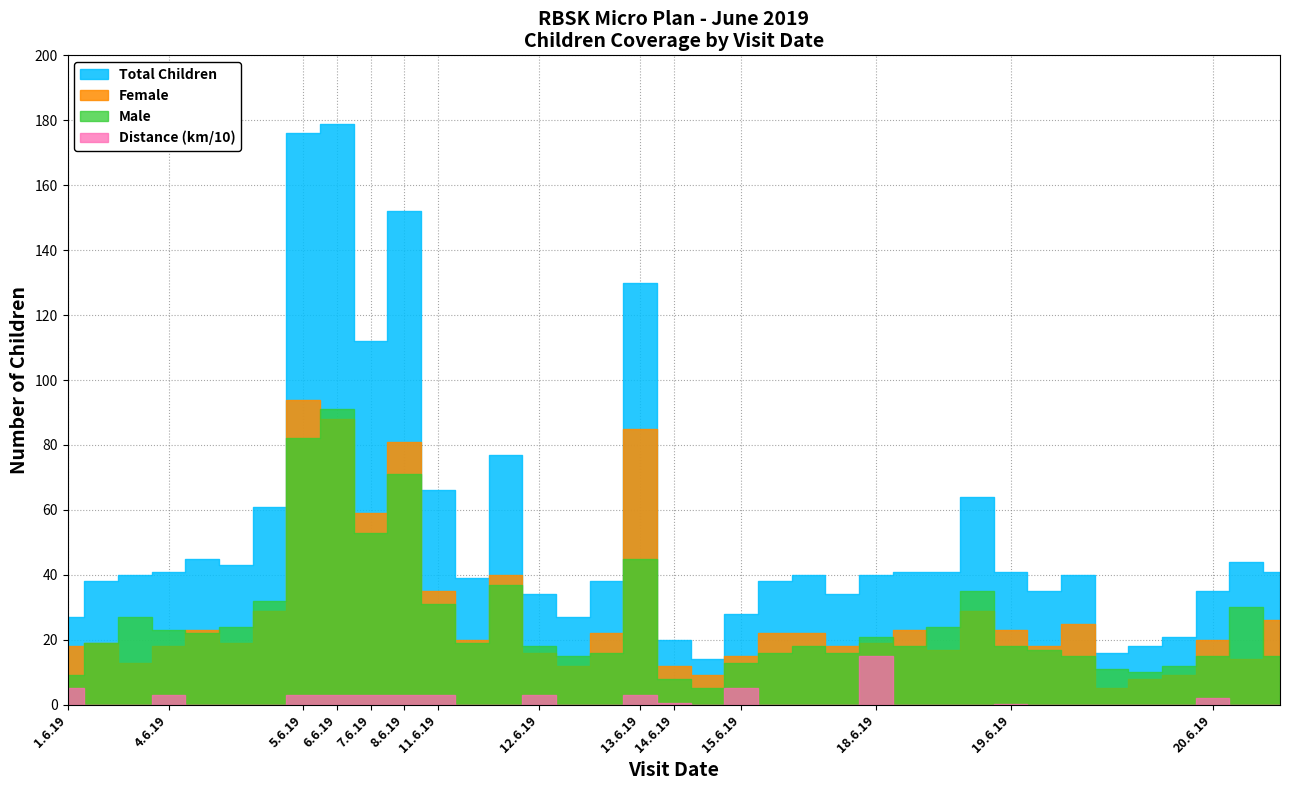

What is the label of the 35th point from the right?

1.6.19